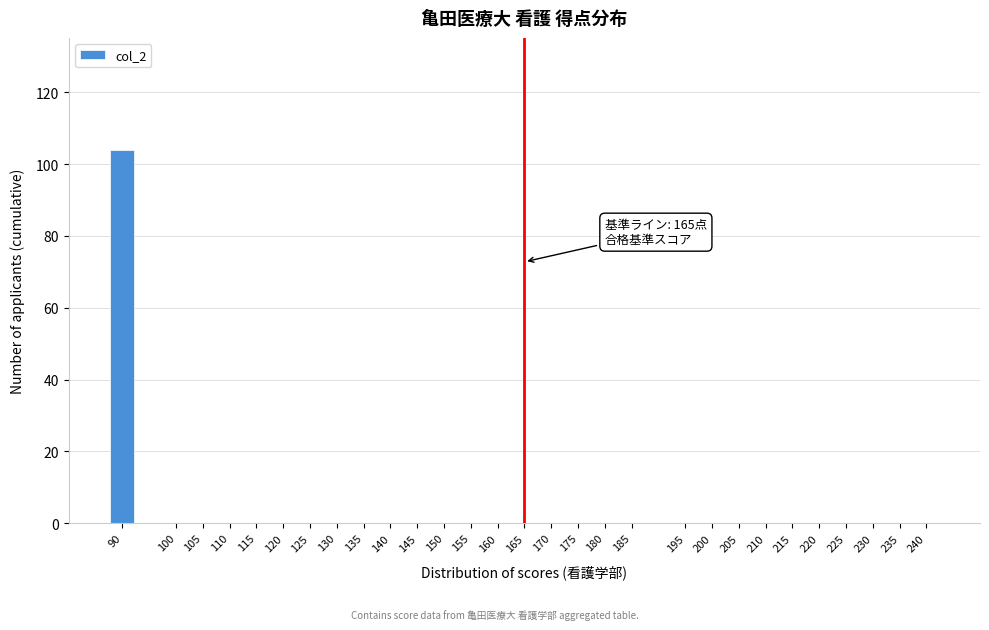

Reading left to right, extract all data points from this chart.

90=104	100=0	105=0	110=0	115=0	120=0	125=0	130=0	135=0	140=0	145=0	150=0	155=0	160=0	165=0	170=0	175=0	180=0	185=0	195=0	200=0	205=0	210=0	215=0	220=0	225=0	230=0	235=0	240=0